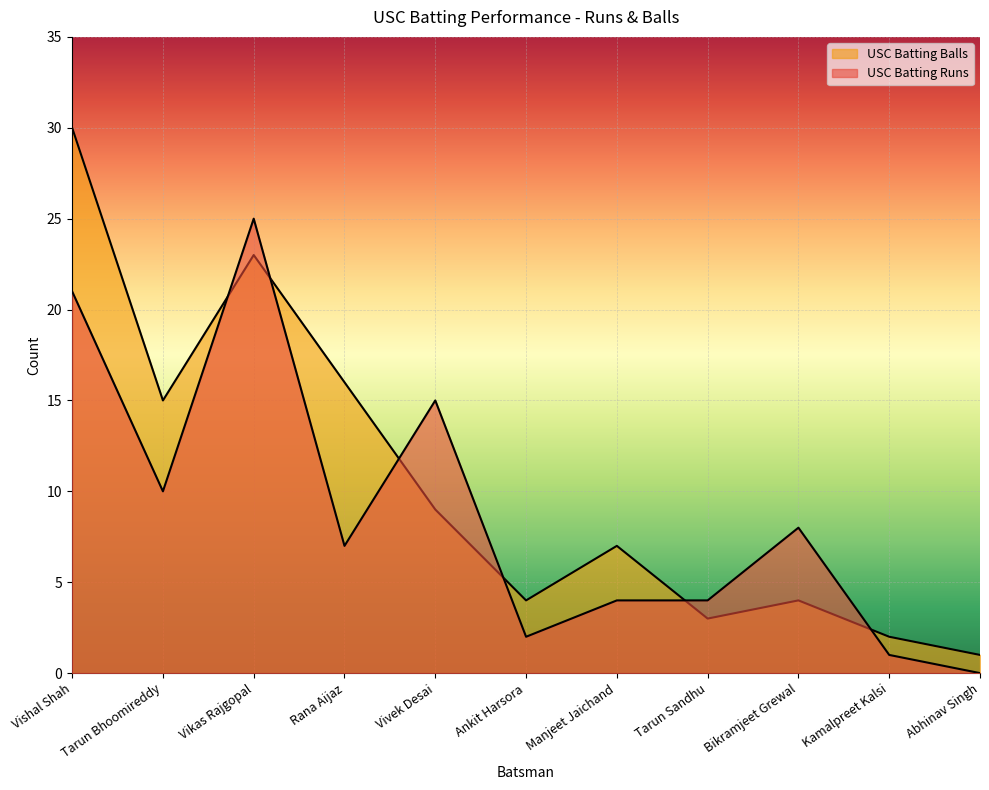

Is the value of USC Batting Balls at Manjeet Jaichand greater than the value of USC Batting Runs at Vishal Shah?

No